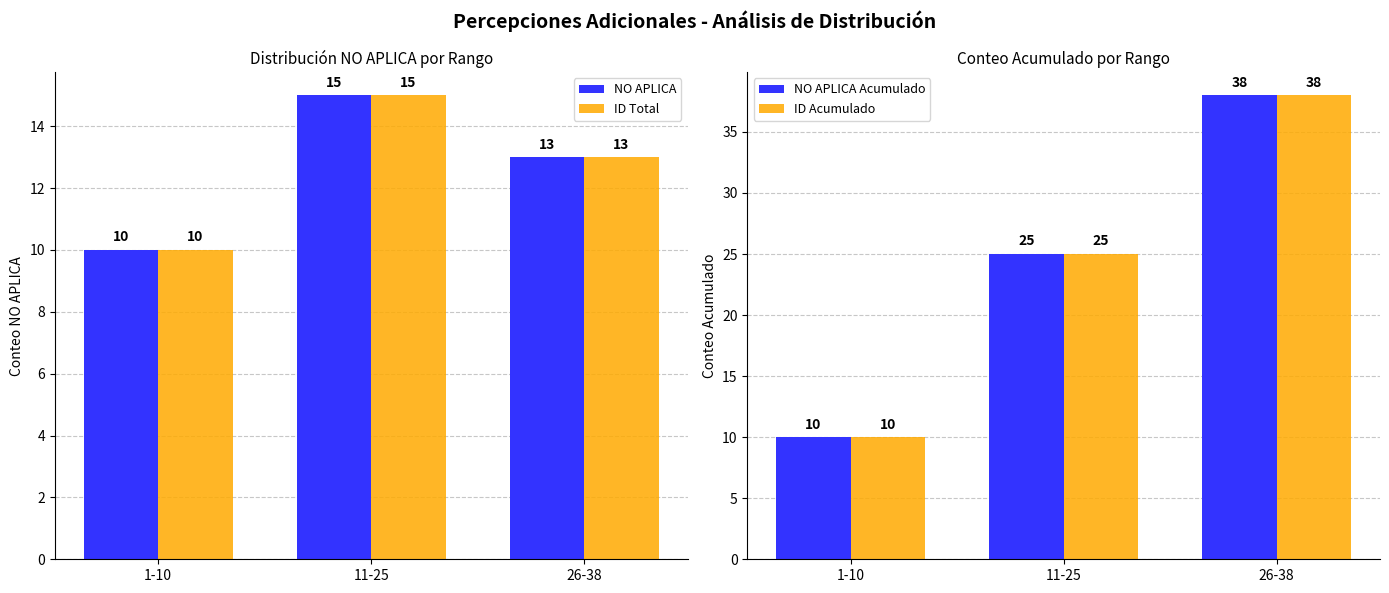

At which category is the sum across all series the highest?

26-38